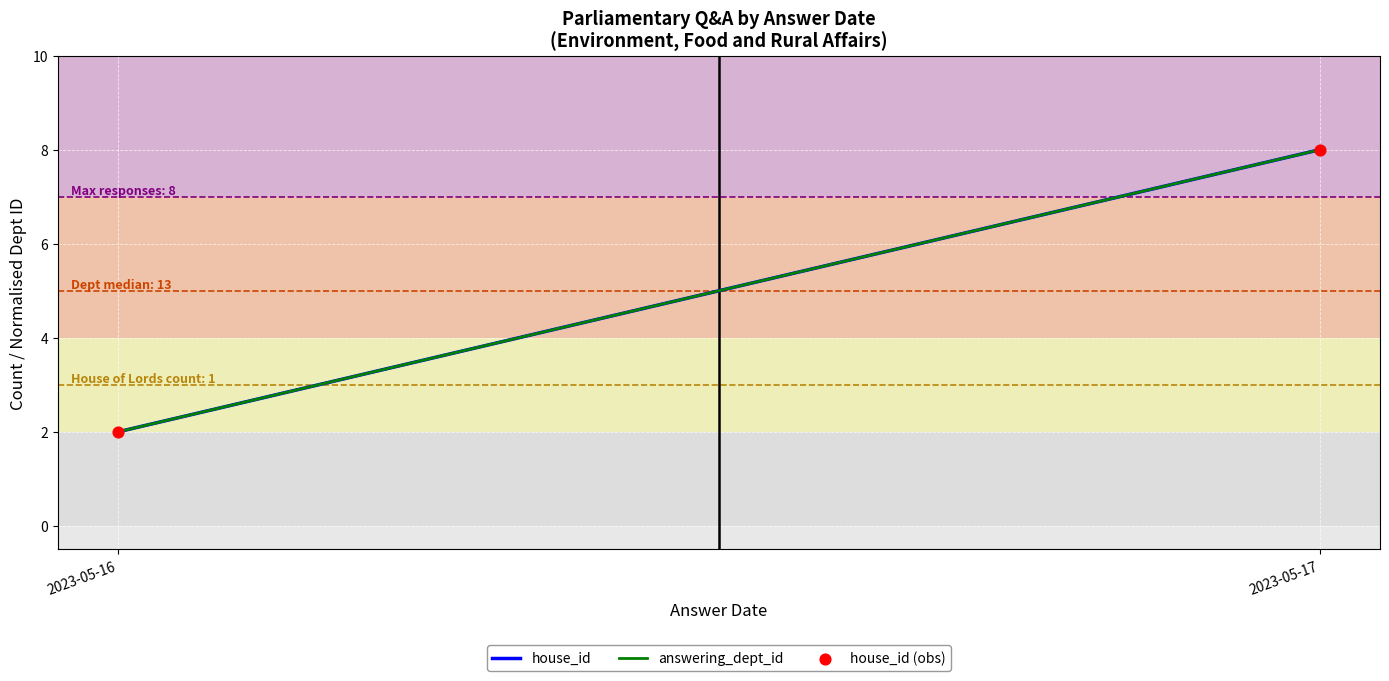

What is the range of Y values (max minus min)?

6